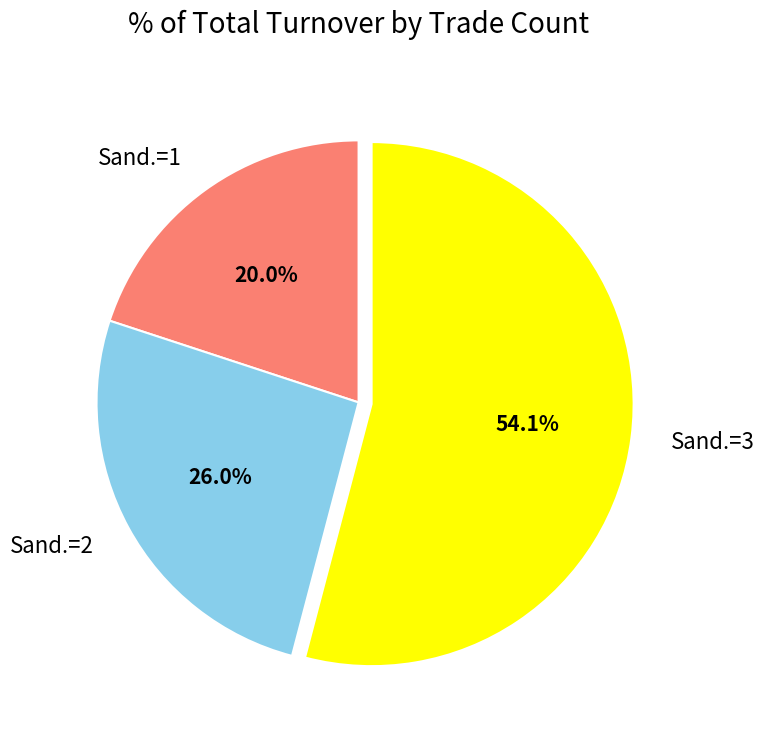

What is the total percentage of Sand.=3 and Sand.=1?

74.0%